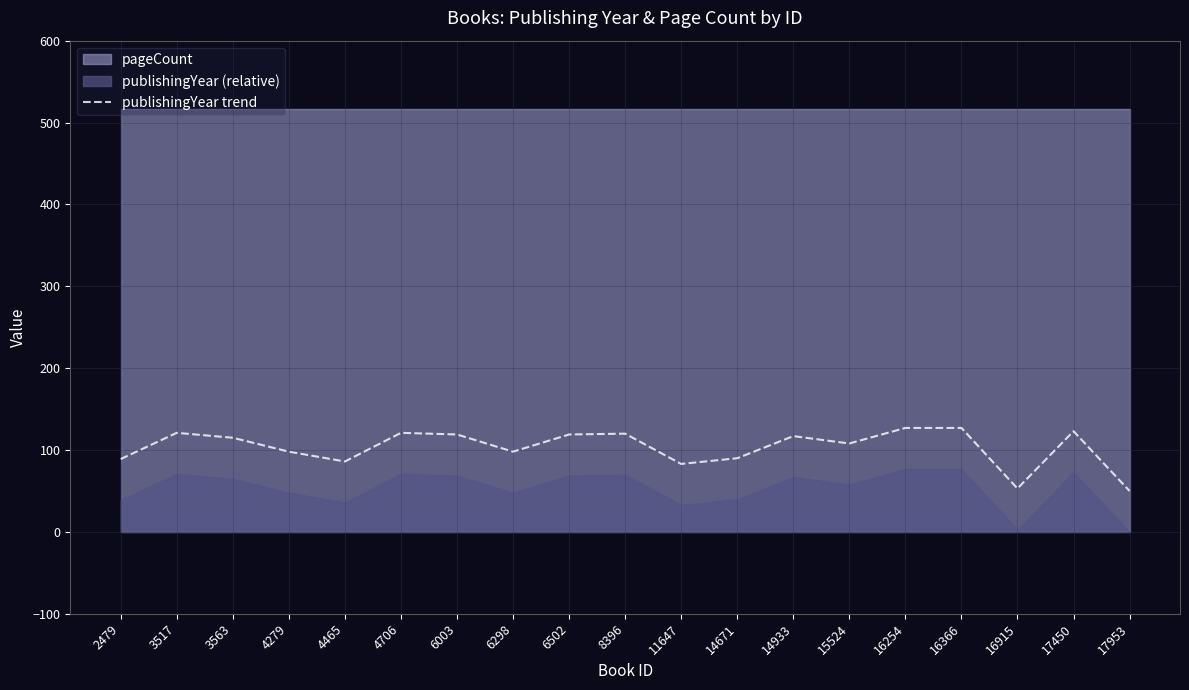

What is the value of the 6th point from the left?

121